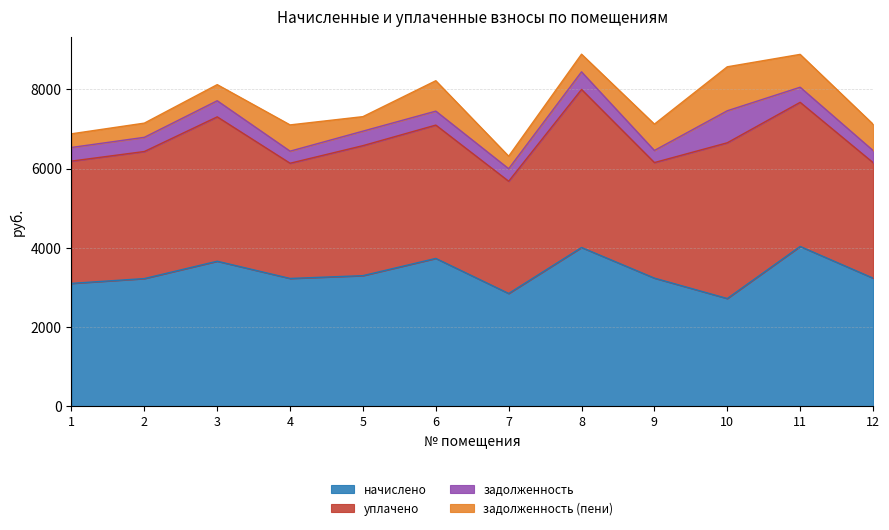

At which category does начислено reach its first local peak?

3